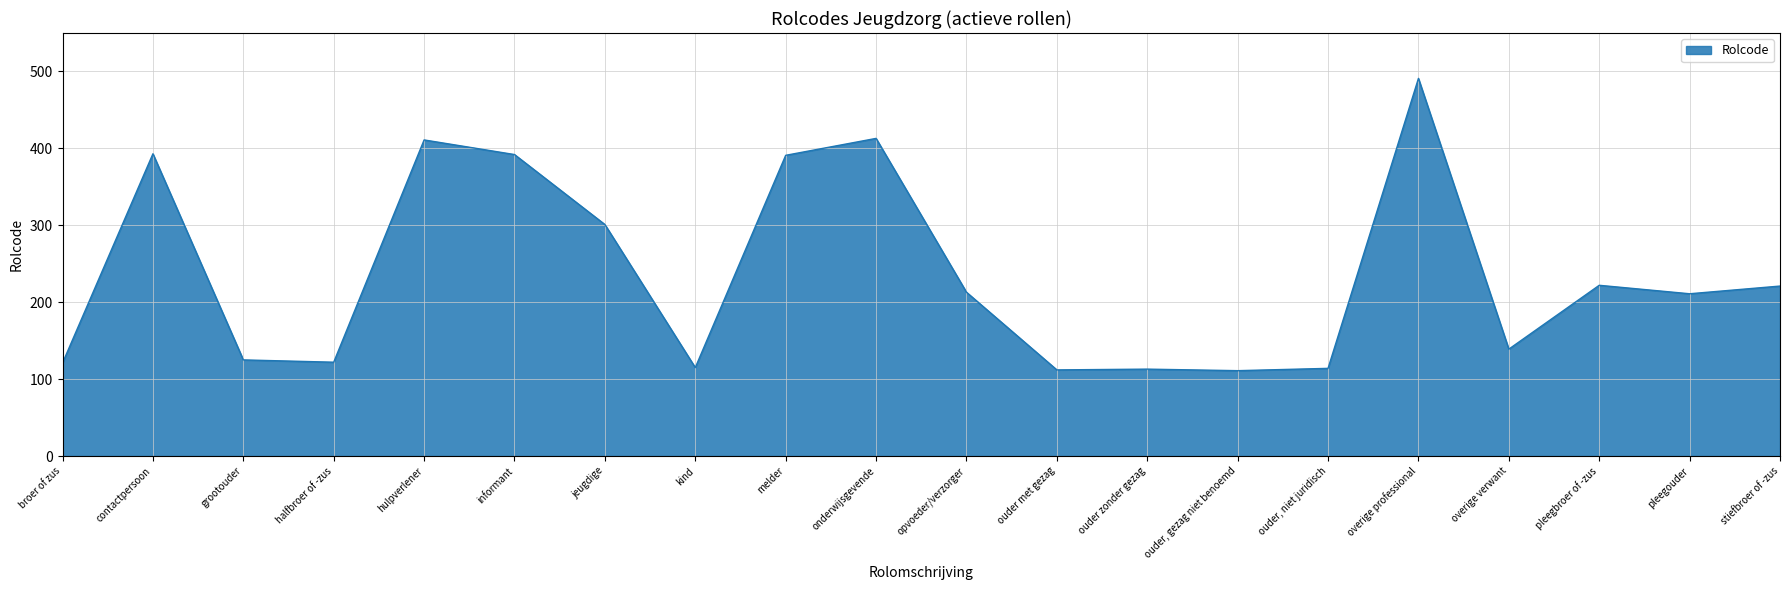

Which category has the highest value across all series?

overige professional